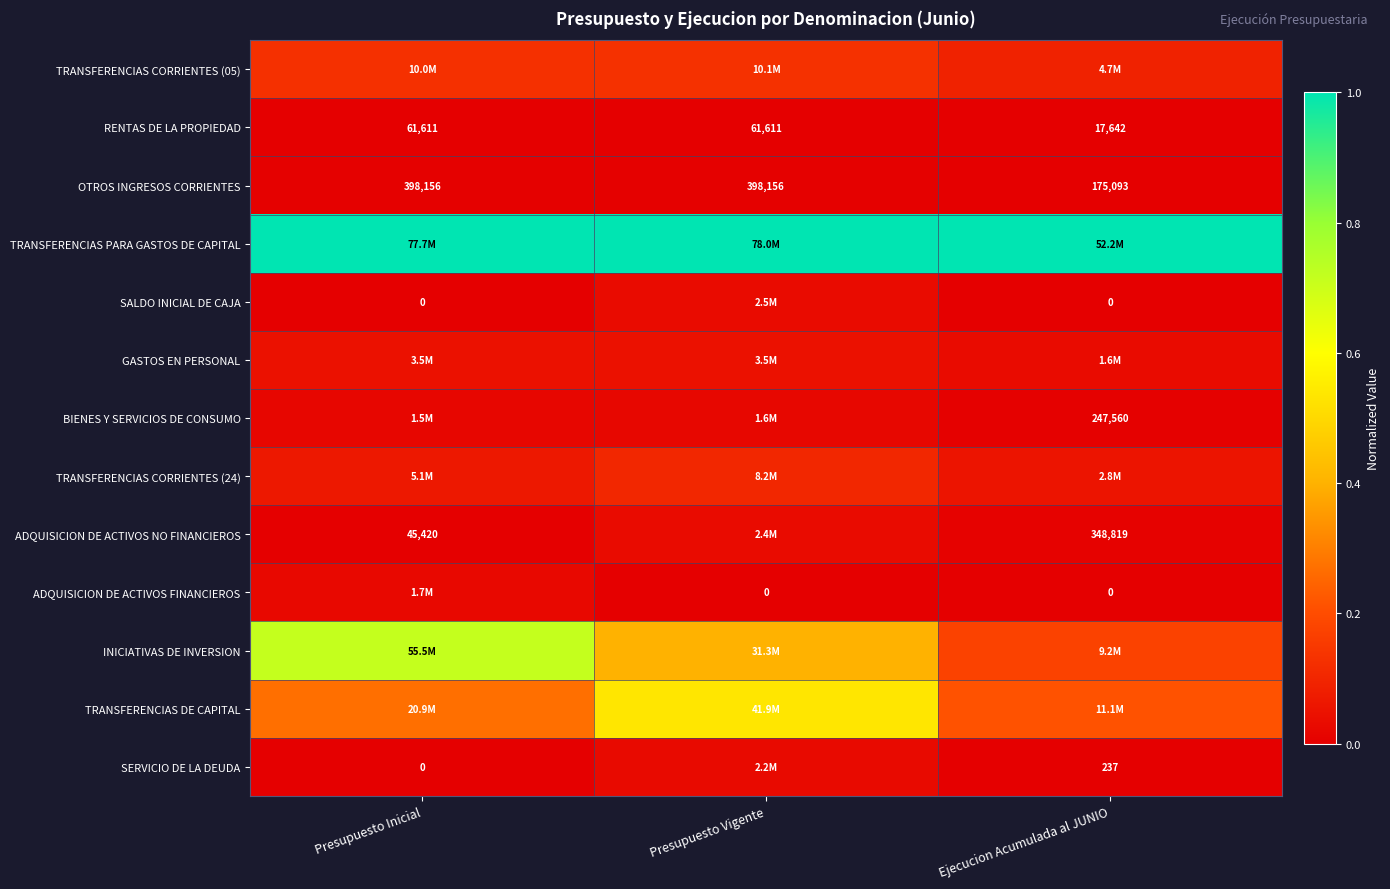

At which label does OTROS INGRESOS CORRIENTES reach its minimum?

Ejecucion Acumulada al JUNIO